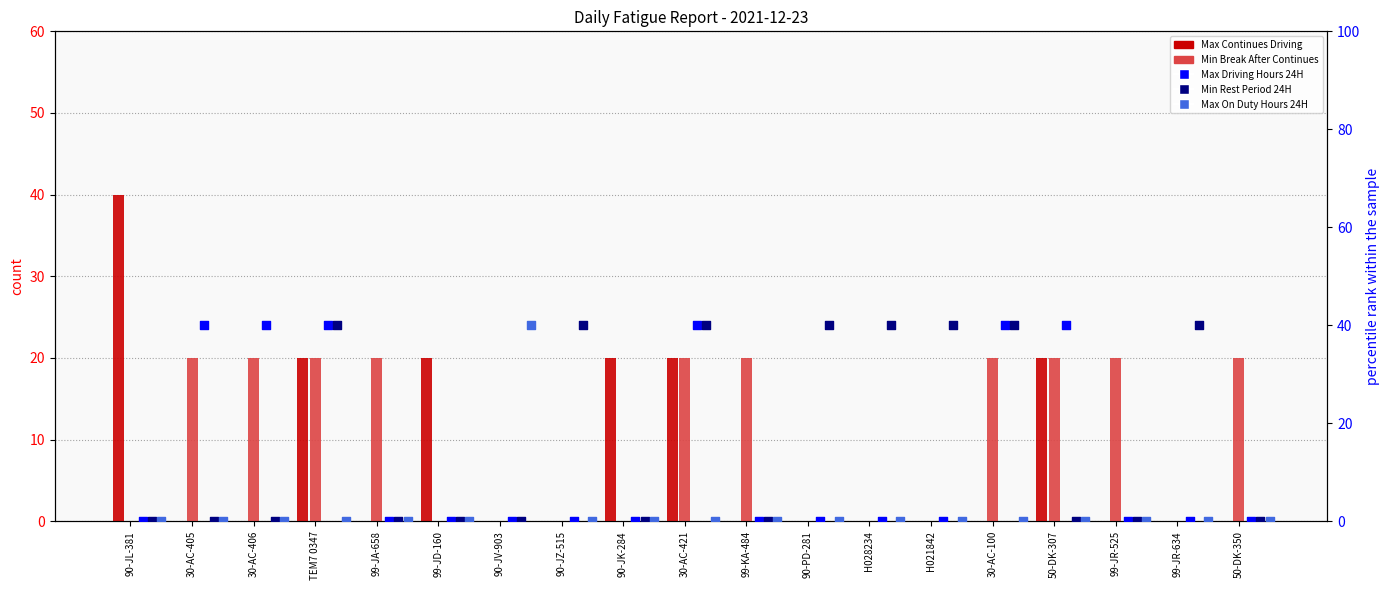

Which series contains the highest Y value?

Max Continues Driving